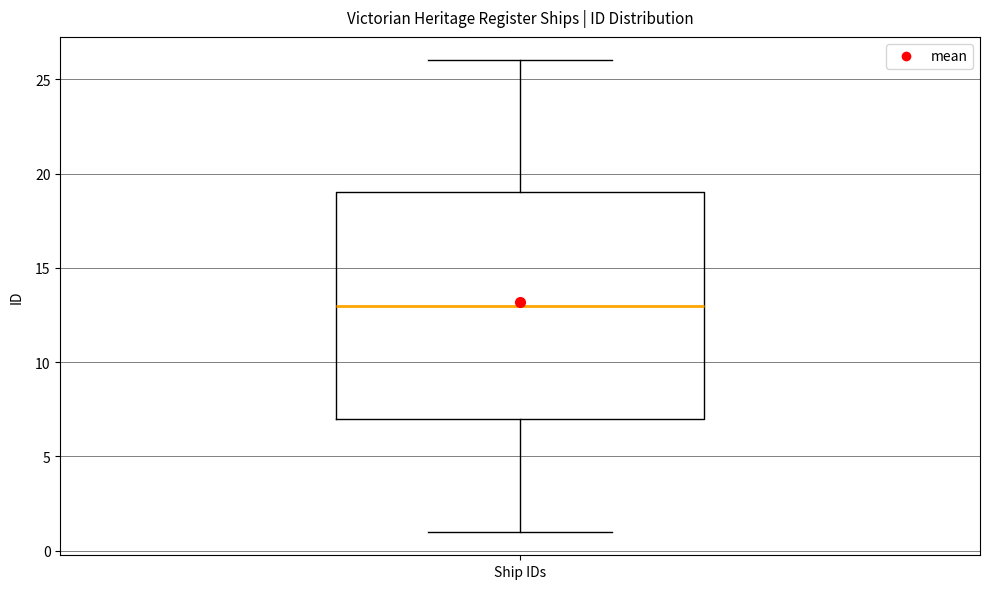

Transcribe this box plot: give where the median line is, the range the box spans, and where the two whiskers end, as read against the y-axis. The values are not printed on the chart, so give them approximately, as read against the axis.

median 13, box 7 to 19, whiskers 1 to 26